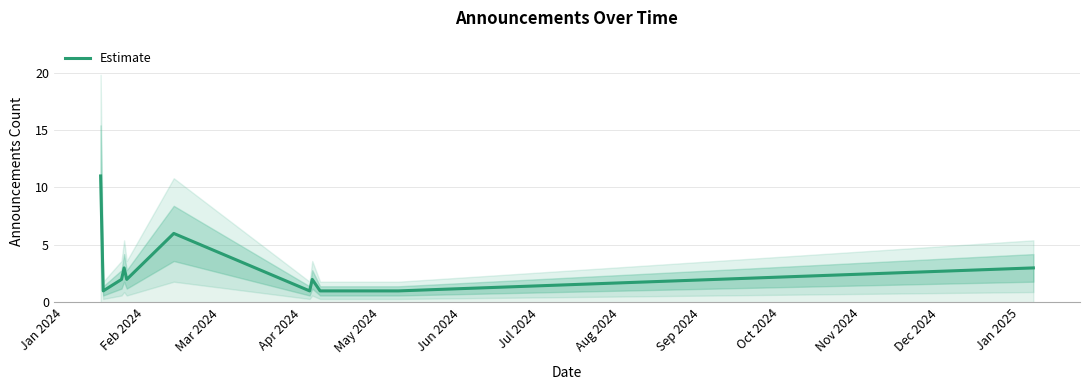

What is the greatest value displayed?

11